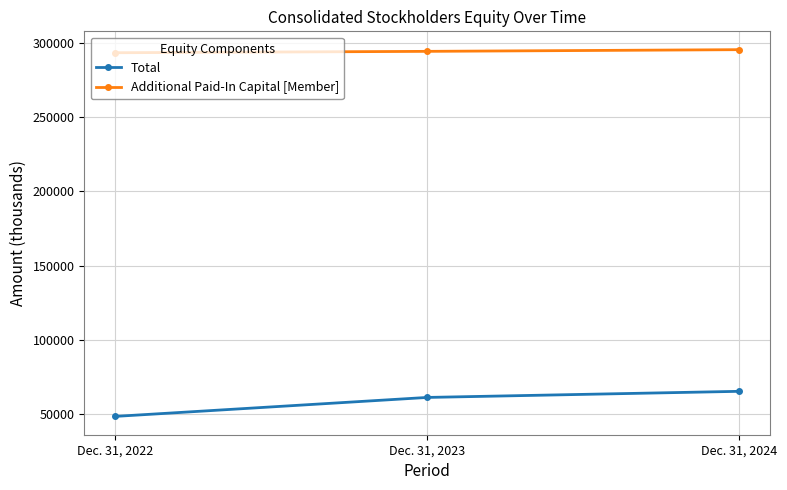

What is the difference between the highest and lowest values at Dec. 31, 2023?

233442